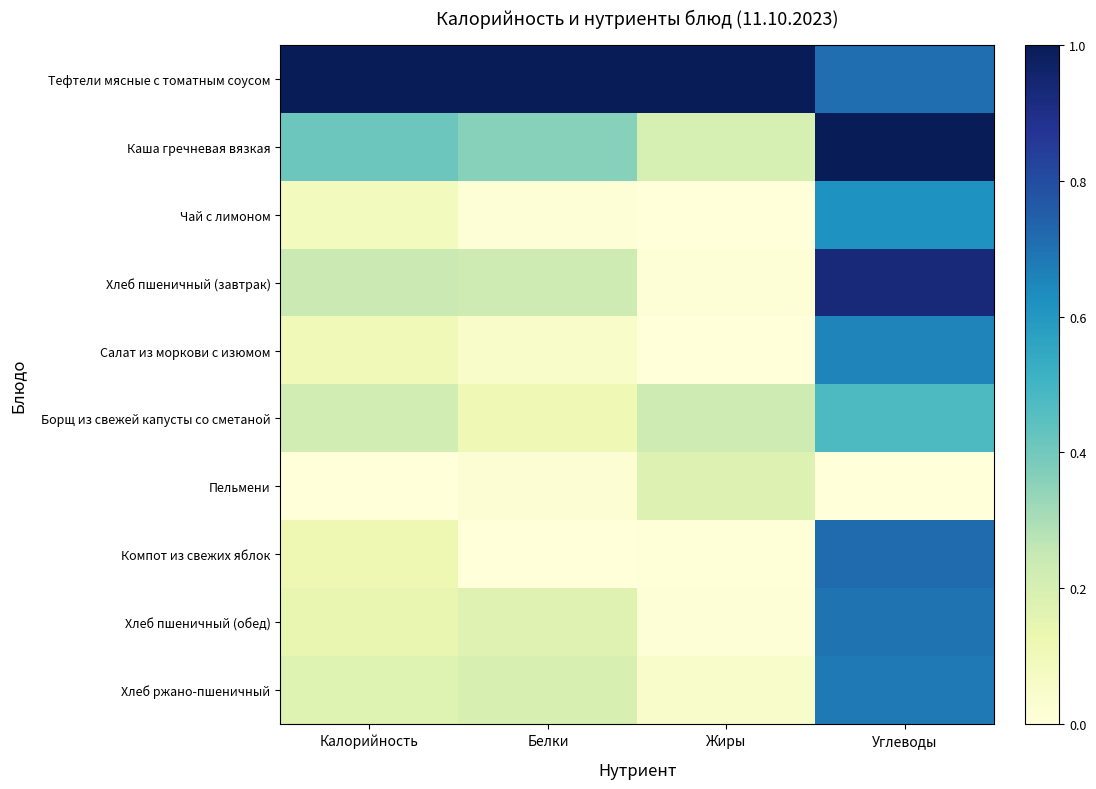

Between Углеводы and Жиры, which is larger?

Жиры